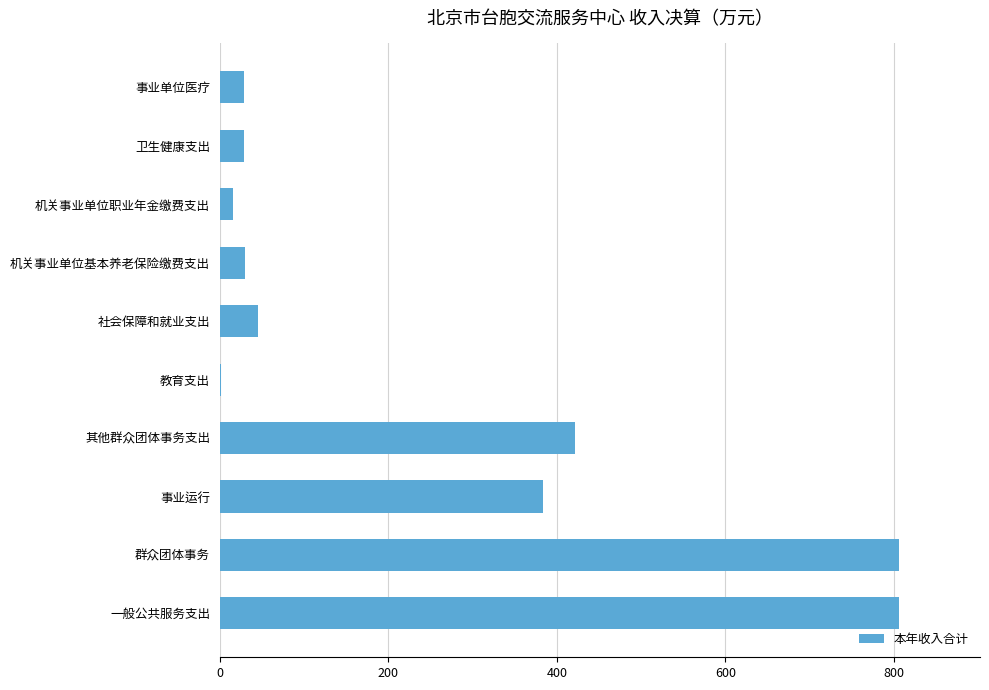

Are the bars grouped side by side (vs. stacked)?

No